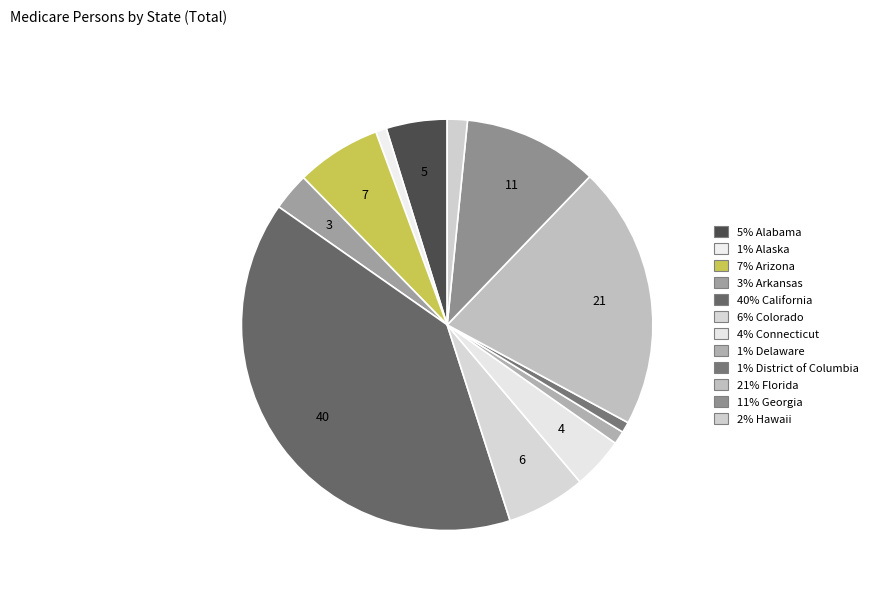

Rank the categories by value from lowest to highest.

District of Columbia, Alaska, Delaware, Hawaii, Arkansas, Connecticut, Alabama, Colorado, Arizona, Georgia, Florida, California